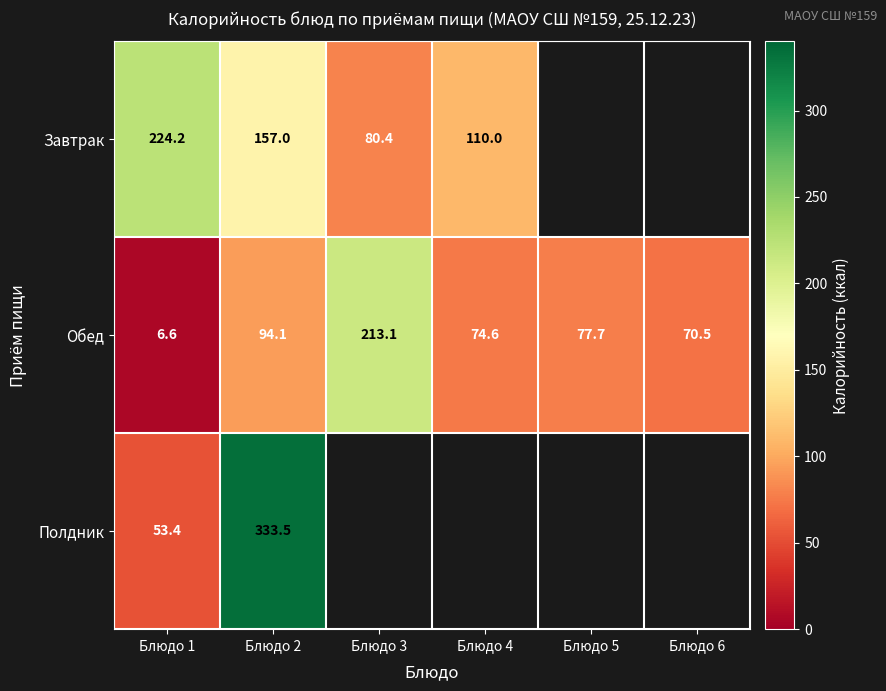

Which series has the largest total across all categories?

Обед